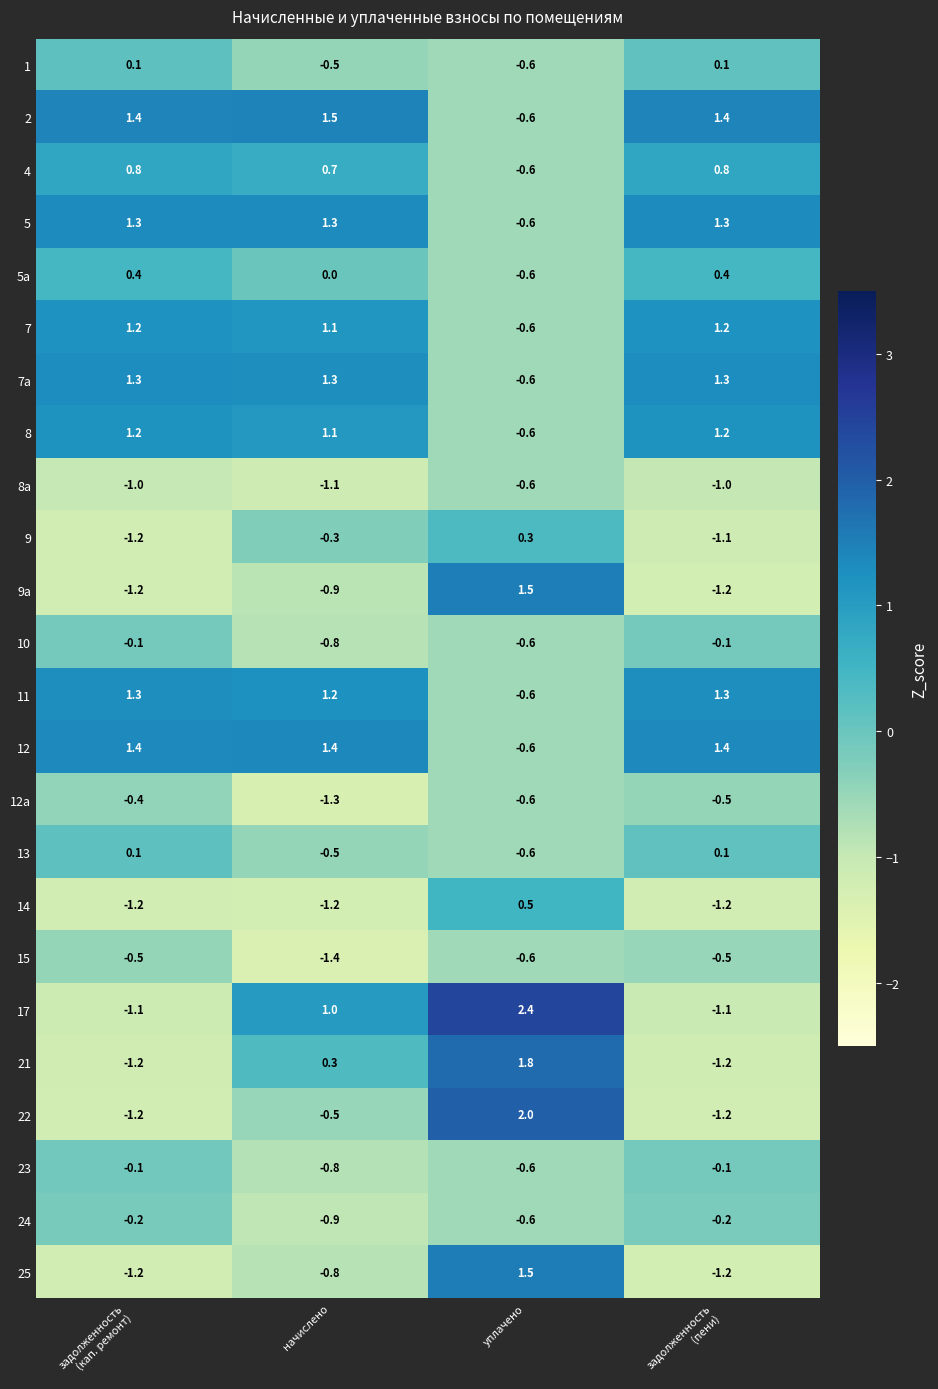

What is the difference between the second highest and second lowest values in the 25 series?

0.4